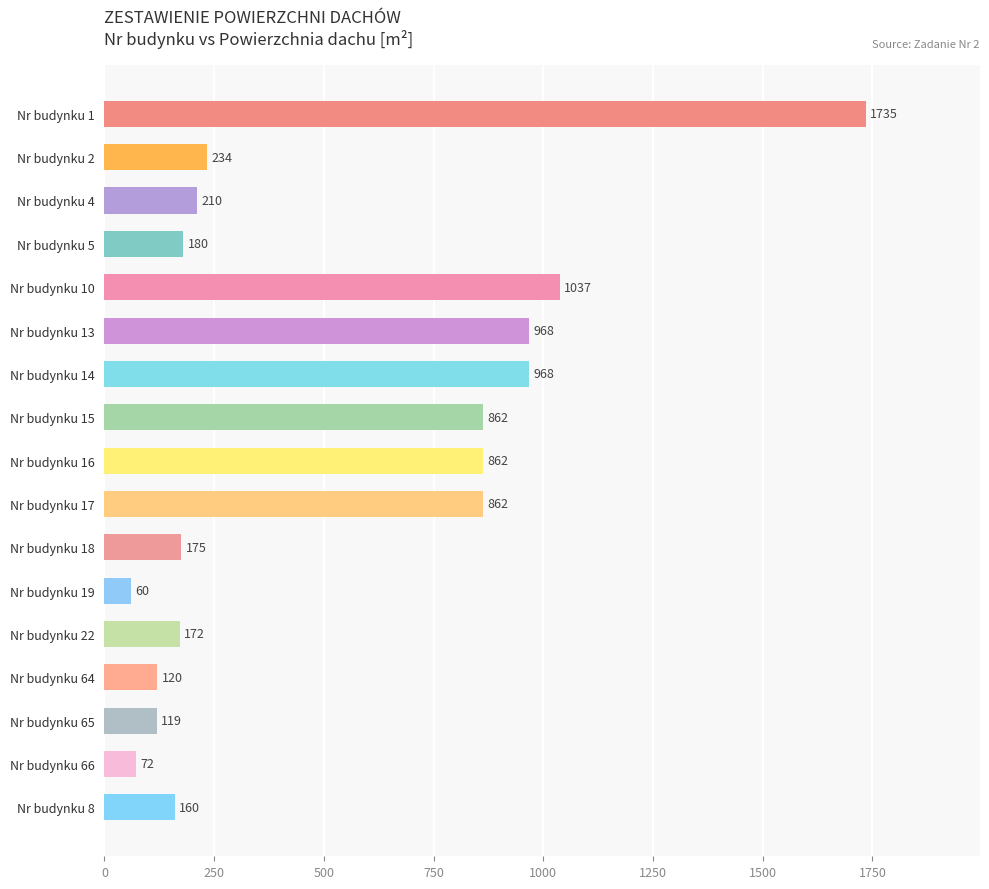

Which label corresponds to the smallest value in the chart?

Nr budynku 19